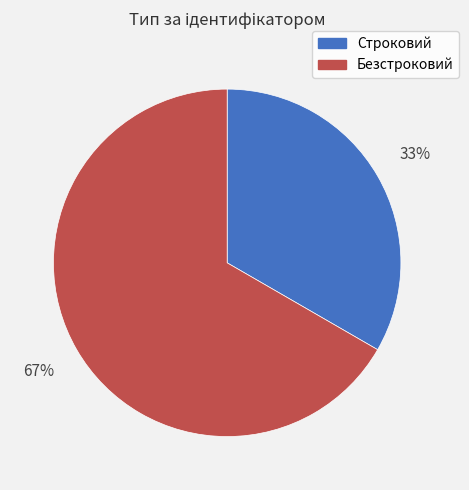

How many segments does this pie chart have?

2